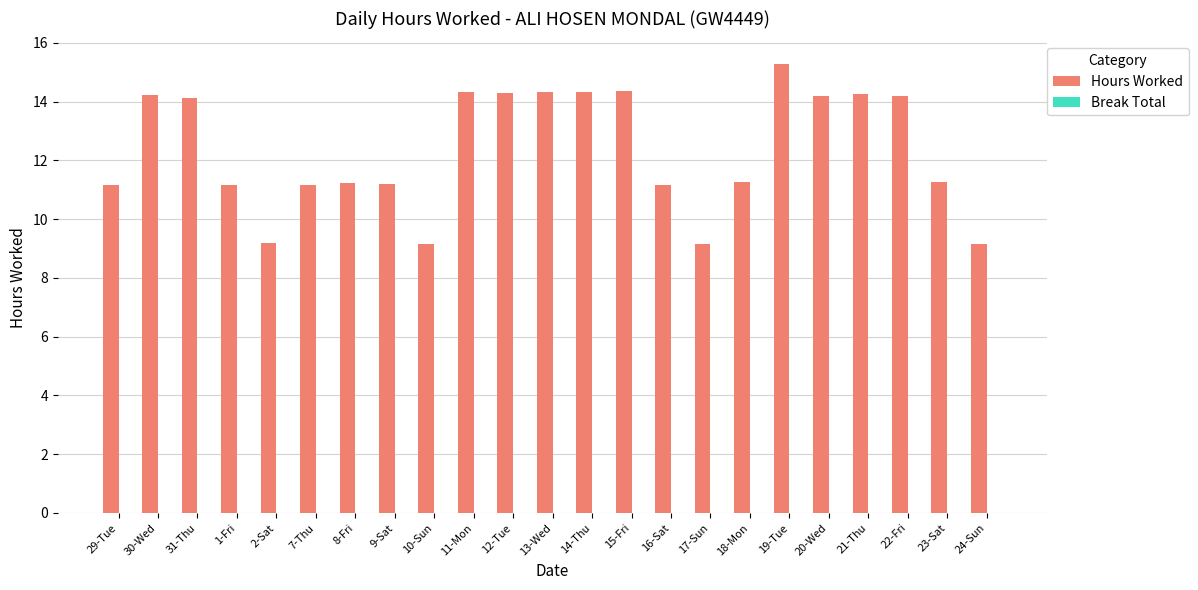

At which category does the chart reach its peak across all series?

19-Tue